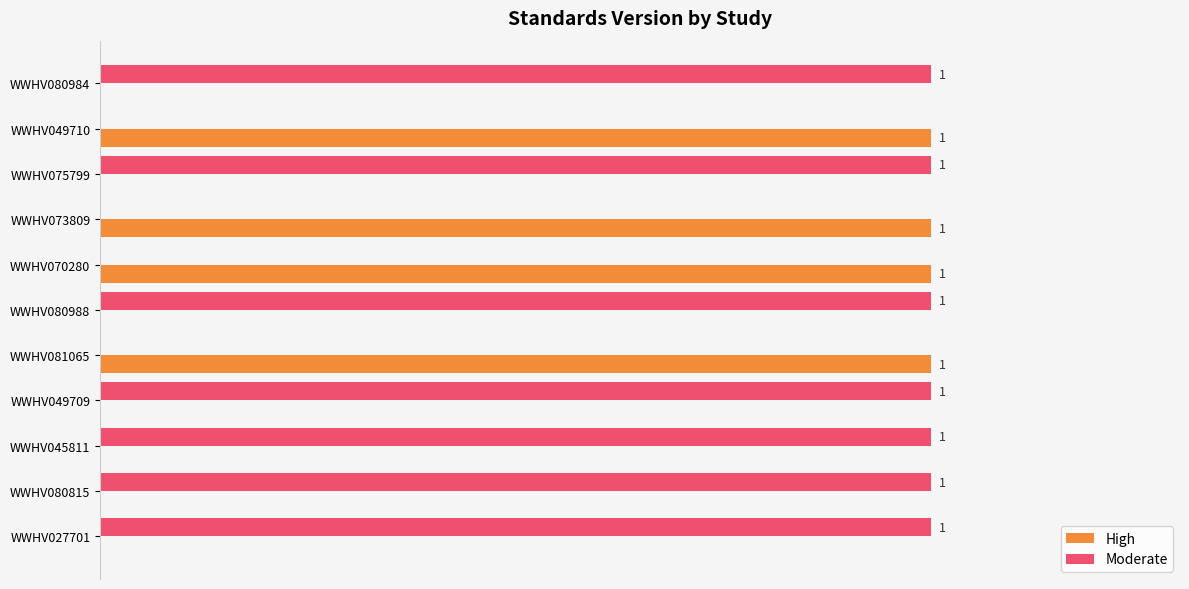

Which series has the largest total across all categories?

Moderate